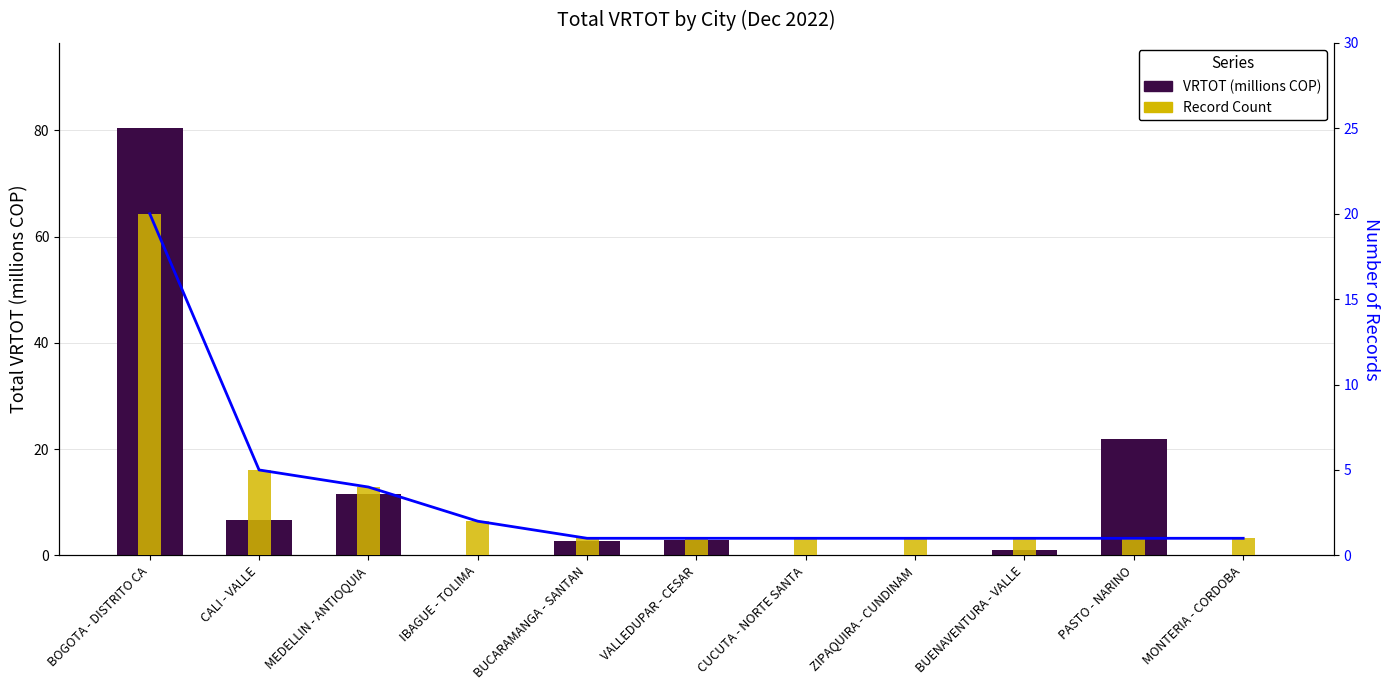

True or false: Record Count Trend has a value of 1.1 at CALI - VALLE.

False